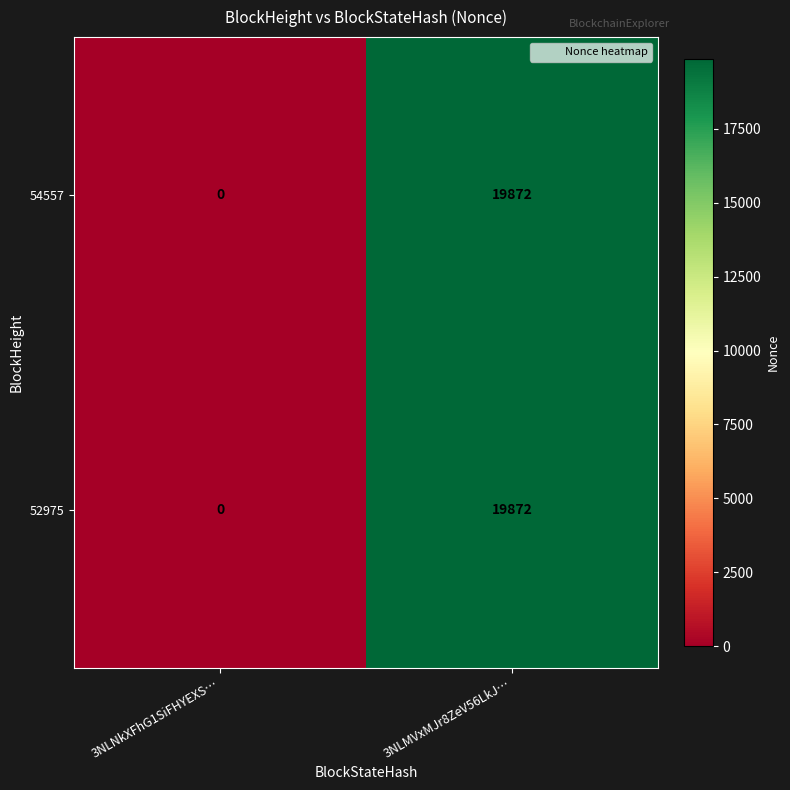

Reading left to right, transcribe all the data shown in this chart.

54557: 0	19872
52975: 0	19872